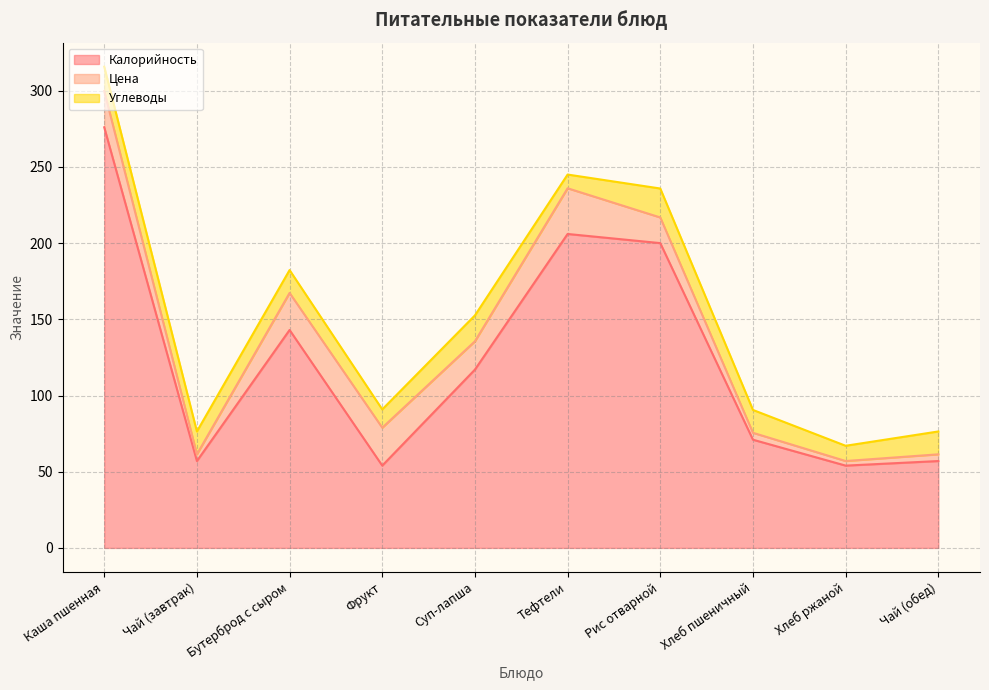

Read the Углеводы value at Тефтели.

9.0